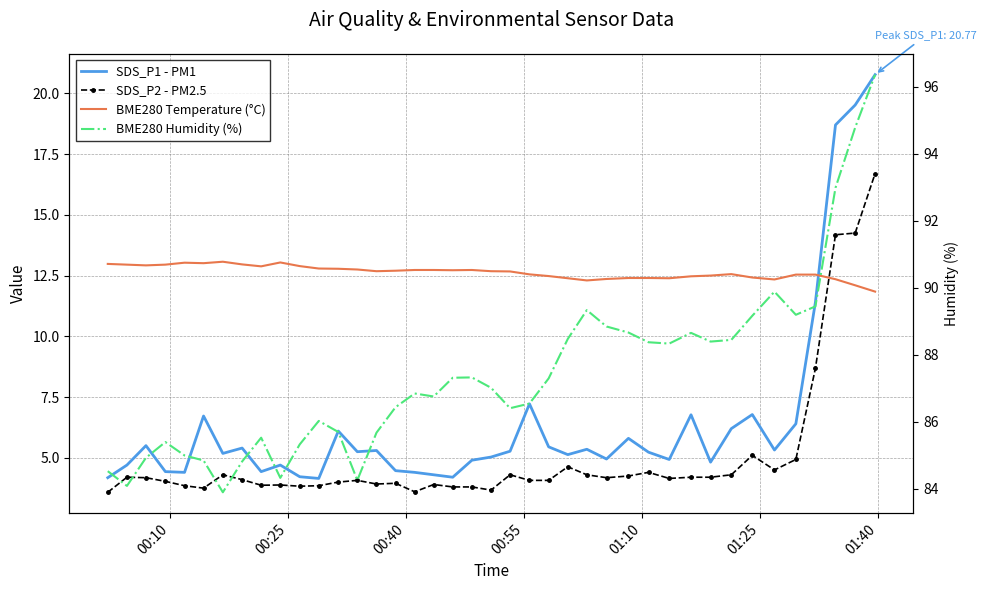

What is the sum of all SDS_P1 - PM1 values?

258.0